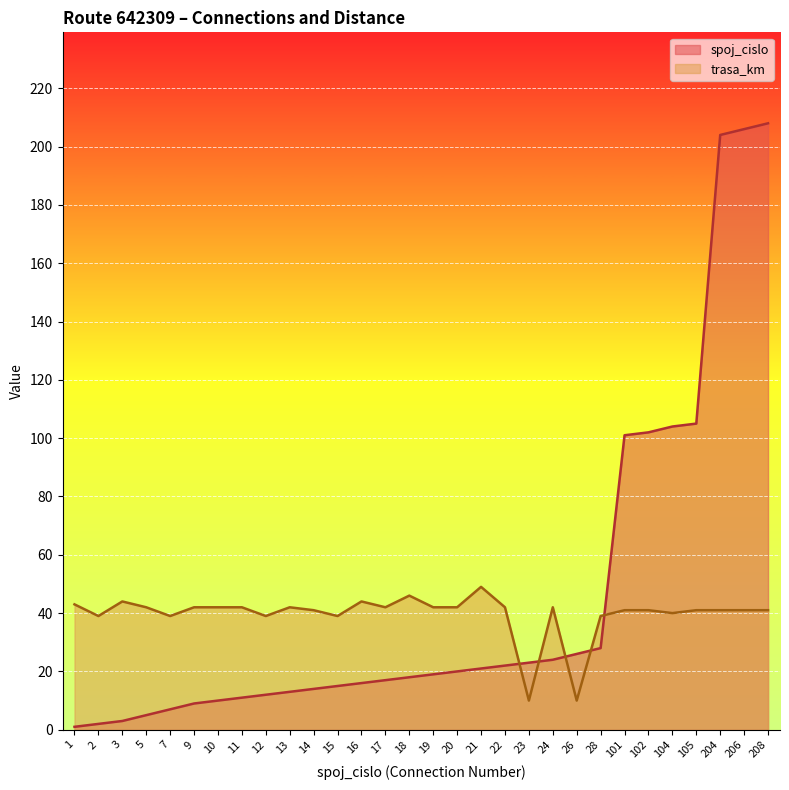

What is the difference between the maximum and minimum values in the spoj_cislo series?

207